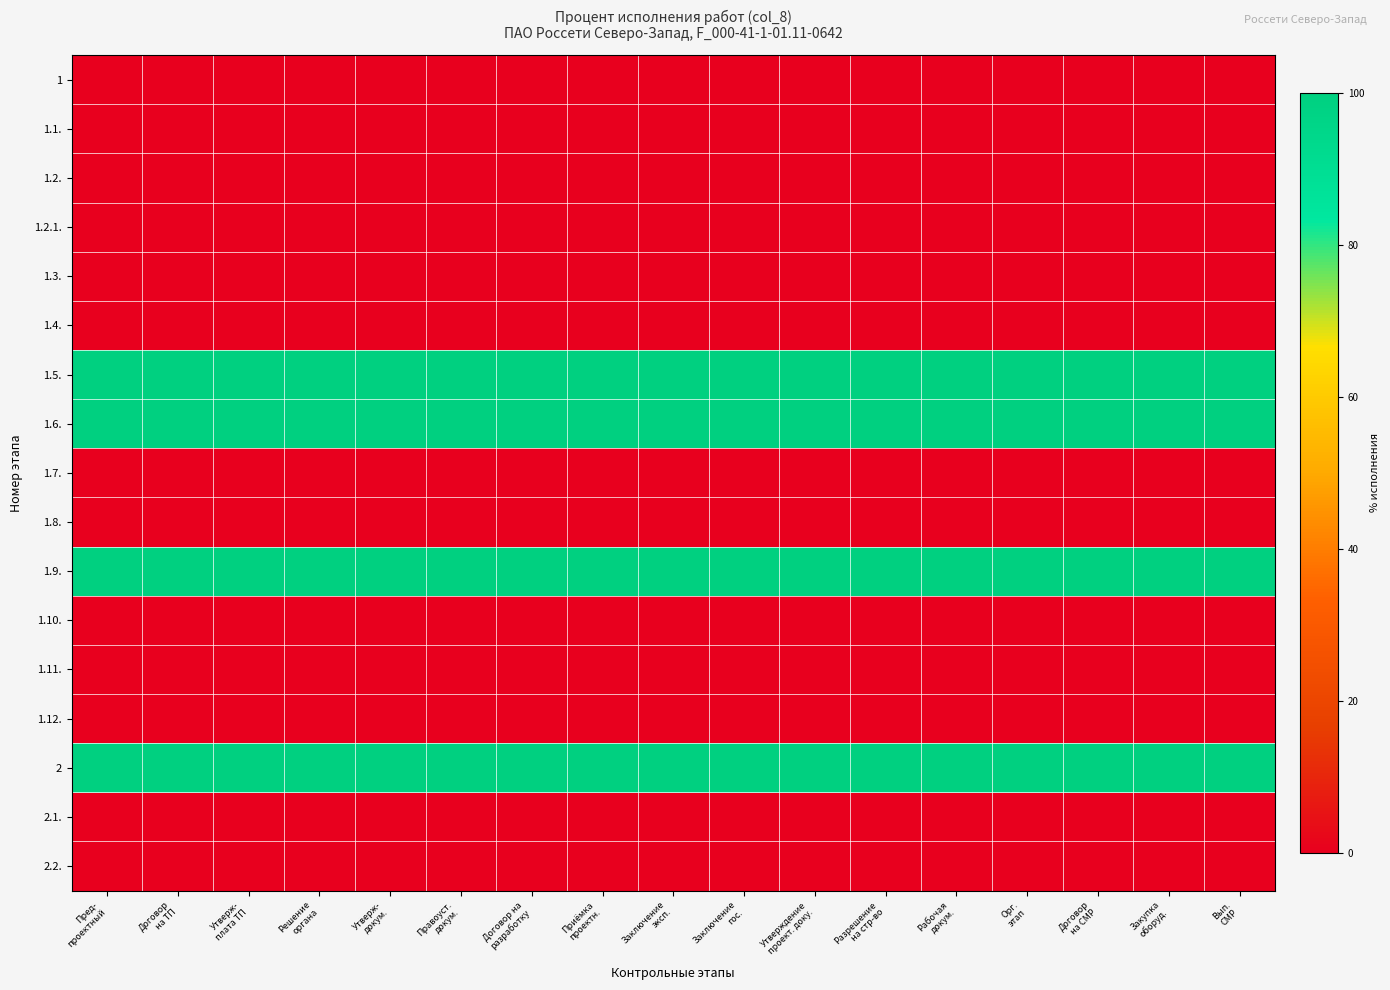

Reading right to left, transcribe all the data shown in this chart.

1: Вып.
СМР=0	Закупка
оборуд.=0	Договор
на СМР=0	Орг.
этап=0	Рабочая
докум.=0	Разрешение
на стр-во=0	Утверждение
проект. доку.=0	Заключение
гос.=0	Заключение
эксп.=0	Приёмка
проектн.=0	Договор на
разработку=0	Правоуст.
докум.=0	Утверж-
докум.=0	Решение
органа=0	Утверж-
плата ТП=0	Договор
на ТП=0	Пред-
проектный=0
1.1.: Вып.
СМР=0	Закупка
оборуд.=0	Договор
на СМР=0	Орг.
этап=0	Рабочая
докум.=0	Разрешение
на стр-во=0	Утверждение
проект. доку.=0	Заключение
гос.=0	Заключение
эксп.=0	Приёмка
проектн.=0	Договор на
разработку=0	Правоуст.
докум.=0	Утверж-
докум.=0	Решение
органа=0	Утверж-
плата ТП=0	Договор
на ТП=0	Пред-
проектный=0
1.2.: Вып.
СМР=0	Закупка
оборуд.=0	Договор
на СМР=0	Орг.
этап=0	Рабочая
докум.=0	Разрешение
на стр-во=0	Утверждение
проект. доку.=0	Заключение
гос.=0	Заключение
эксп.=0	Приёмка
проектн.=0	Договор на
разработку=0	Правоуст.
докум.=0	Утверж-
докум.=0	Решение
органа=0	Утверж-
плата ТП=0	Договор
на ТП=0	Пред-
проектный=0
1.2.1.: Вып.
СМР=0	Закупка
оборуд.=0	Договор
на СМР=0	Орг.
этап=0	Рабочая
докум.=0	Разрешение
на стр-во=0	Утверждение
проект. доку.=0	Заключение
гос.=0	Заключение
эксп.=0	Приёмка
проектн.=0	Договор на
разработку=0	Правоуст.
докум.=0	Утверж-
докум.=0	Решение
органа=0	Утверж-
плата ТП=0	Договор
на ТП=0	Пред-
проектный=0
1.3.: Вып.
СМР=0	Закупка
оборуд.=0	Договор
на СМР=0	Орг.
этап=0	Рабочая
докум.=0	Разрешение
на стр-во=0	Утверждение
проект. доку.=0	Заключение
гос.=0	Заключение
эксп.=0	Приёмка
проектн.=0	Договор на
разработку=0	Правоуст.
докум.=0	Утверж-
докум.=0	Решение
органа=0	Утверж-
плата ТП=0	Договор
на ТП=0	Пред-
проектный=0
1.4.: Вып.
СМР=0	Закупка
оборуд.=0	Договор
на СМР=0	Орг.
этап=0	Рабочая
докум.=0	Разрешение
на стр-во=0	Утверждение
проект. доку.=0	Заключение
гос.=0	Заключение
эксп.=0	Приёмка
проектн.=0	Договор на
разработку=0	Правоуст.
докум.=0	Утверж-
докум.=0	Решение
органа=0	Утверж-
плата ТП=0	Договор
на ТП=0	Пред-
проектный=0
1.5.: Вып.
СМР=100	Закупка
оборуд.=100	Договор
на СМР=100	Орг.
этап=100	Рабочая
докум.=100	Разрешение
на стр-во=100	Утверждение
проект. доку.=100	Заключение
гос.=100	Заключение
эксп.=100	Приёмка
проектн.=100	Договор на
разработку=100	Правоуст.
докум.=100	Утверж-
докум.=100	Решение
органа=100	Утверж-
плата ТП=100	Договор
на ТП=100	Пред-
проектный=100
1.6.: Вып.
СМР=100	Закупка
оборуд.=100	Договор
на СМР=100	Орг.
этап=100	Рабочая
докум.=100	Разрешение
на стр-во=100	Утверждение
проект. доку.=100	Заключение
гос.=100	Заключение
эксп.=100	Приёмка
проектн.=100	Договор на
разработку=100	Правоуст.
докум.=100	Утверж-
докум.=100	Решение
органа=100	Утверж-
плата ТП=100	Договор
на ТП=100	Пред-
проектный=100
1.7.: Вып.
СМР=0	Закупка
оборуд.=0	Договор
на СМР=0	Орг.
этап=0	Рабочая
докум.=0	Разрешение
на стр-во=0	Утверждение
проект. доку.=0	Заключение
гос.=0	Заключение
эксп.=0	Приёмка
проектн.=0	Договор на
разработку=0	Правоуст.
докум.=0	Утверж-
докум.=0	Решение
органа=0	Утверж-
плата ТП=0	Договор
на ТП=0	Пред-
проектный=0
1.8.: Вып.
СМР=0	Закупка
оборуд.=0	Договор
на СМР=0	Орг.
этап=0	Рабочая
докум.=0	Разрешение
на стр-во=0	Утверждение
проект. доку.=0	Заключение
гос.=0	Заключение
эксп.=0	Приёмка
проектн.=0	Договор на
разработку=0	Правоуст.
докум.=0	Утверж-
докум.=0	Решение
органа=0	Утверж-
плата ТП=0	Договор
на ТП=0	Пред-
проектный=0
1.9.: Вып.
СМР=100	Закупка
оборуд.=100	Договор
на СМР=100	Орг.
этап=100	Рабочая
докум.=100	Разрешение
на стр-во=100	Утверждение
проект. доку.=100	Заключение
гос.=100	Заключение
эксп.=100	Приёмка
проектн.=100	Договор на
разработку=100	Правоуст.
докум.=100	Утверж-
докум.=100	Решение
органа=100	Утверж-
плата ТП=100	Договор
на ТП=100	Пред-
проектный=100
1.10.: Вып.
СМР=0	Закупка
оборуд.=0	Договор
на СМР=0	Орг.
этап=0	Рабочая
докум.=0	Разрешение
на стр-во=0	Утверждение
проект. доку.=0	Заключение
гос.=0	Заключение
эксп.=0	Приёмка
проектн.=0	Договор на
разработку=0	Правоуст.
докум.=0	Утверж-
докум.=0	Решение
органа=0	Утверж-
плата ТП=0	Договор
на ТП=0	Пред-
проектный=0
1.11.: Вып.
СМР=0	Закупка
оборуд.=0	Договор
на СМР=0	Орг.
этап=0	Рабочая
докум.=0	Разрешение
на стр-во=0	Утверждение
проект. доку.=0	Заключение
гос.=0	Заключение
эксп.=0	Приёмка
проектн.=0	Договор на
разработку=0	Правоуст.
докум.=0	Утверж-
докум.=0	Решение
органа=0	Утверж-
плата ТП=0	Договор
на ТП=0	Пред-
проектный=0
1.12.: Вып.
СМР=0	Закупка
оборуд.=0	Договор
на СМР=0	Орг.
этап=0	Рабочая
докум.=0	Разрешение
на стр-во=0	Утверждение
проект. доку.=0	Заключение
гос.=0	Заключение
эксп.=0	Приёмка
проектн.=0	Договор на
разработку=0	Правоуст.
докум.=0	Утверж-
докум.=0	Решение
органа=0	Утверж-
плата ТП=0	Договор
на ТП=0	Пред-
проектный=0
2: Вып.
СМР=100	Закупка
оборуд.=100	Договор
на СМР=100	Орг.
этап=100	Рабочая
докум.=100	Разрешение
на стр-во=100	Утверждение
проект. доку.=100	Заключение
гос.=100	Заключение
эксп.=100	Приёмка
проектн.=100	Договор на
разработку=100	Правоуст.
докум.=100	Утверж-
докум.=100	Решение
органа=100	Утверж-
плата ТП=100	Договор
на ТП=100	Пред-
проектный=100
2.1.: Вып.
СМР=0	Закупка
оборуд.=0	Договор
на СМР=0	Орг.
этап=0	Рабочая
докум.=0	Разрешение
на стр-во=0	Утверждение
проект. доку.=0	Заключение
гос.=0	Заключение
эксп.=0	Приёмка
проектн.=0	Договор на
разработку=0	Правоуст.
докум.=0	Утверж-
докум.=0	Решение
органа=0	Утверж-
плата ТП=0	Договор
на ТП=0	Пред-
проектный=0
2.2.: Вып.
СМР=0	Закупка
оборуд.=0	Договор
на СМР=0	Орг.
этап=0	Рабочая
докум.=0	Разрешение
на стр-во=0	Утверждение
проект. доку.=0	Заключение
гос.=0	Заключение
эксп.=0	Приёмка
проектн.=0	Договор на
разработку=0	Правоуст.
докум.=0	Утверж-
докум.=0	Решение
органа=0	Утверж-
плата ТП=0	Договор
на ТП=0	Пред-
проектный=0